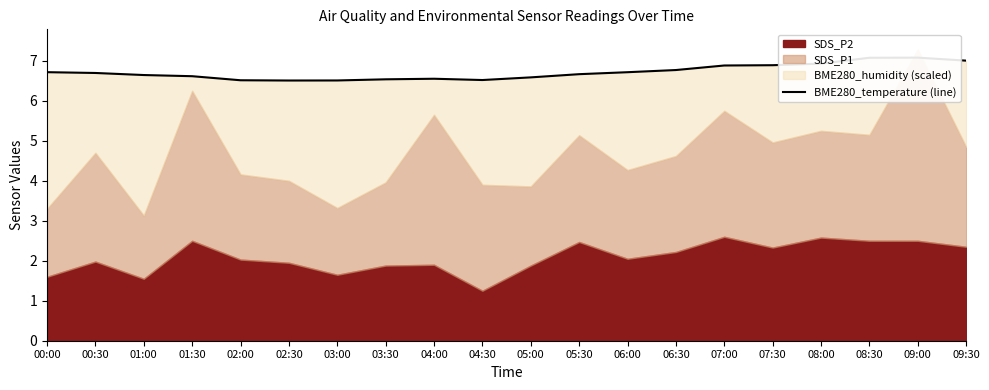

What position from the left is 04:00?

9